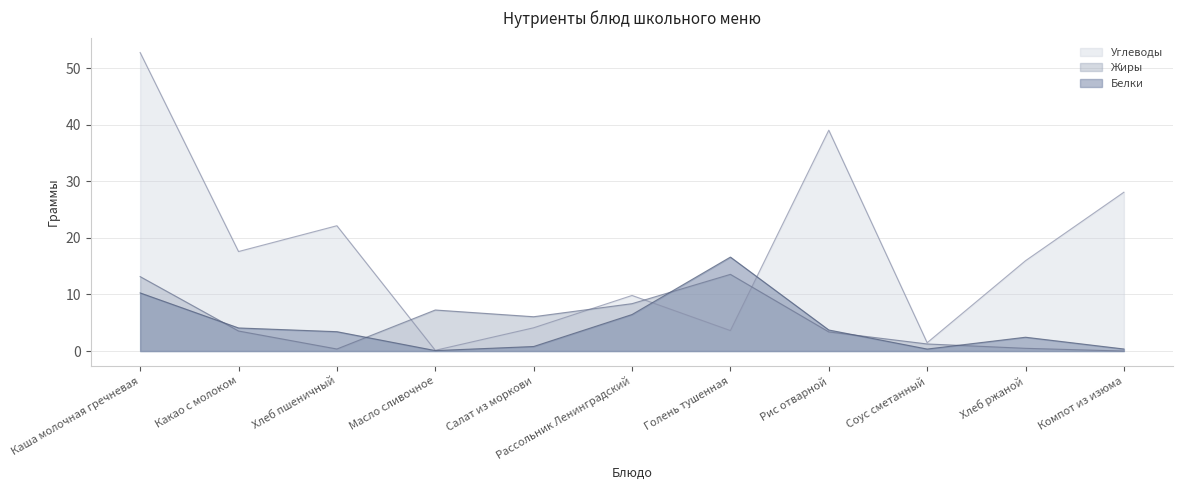

How many data points in Белки are above 3?

6